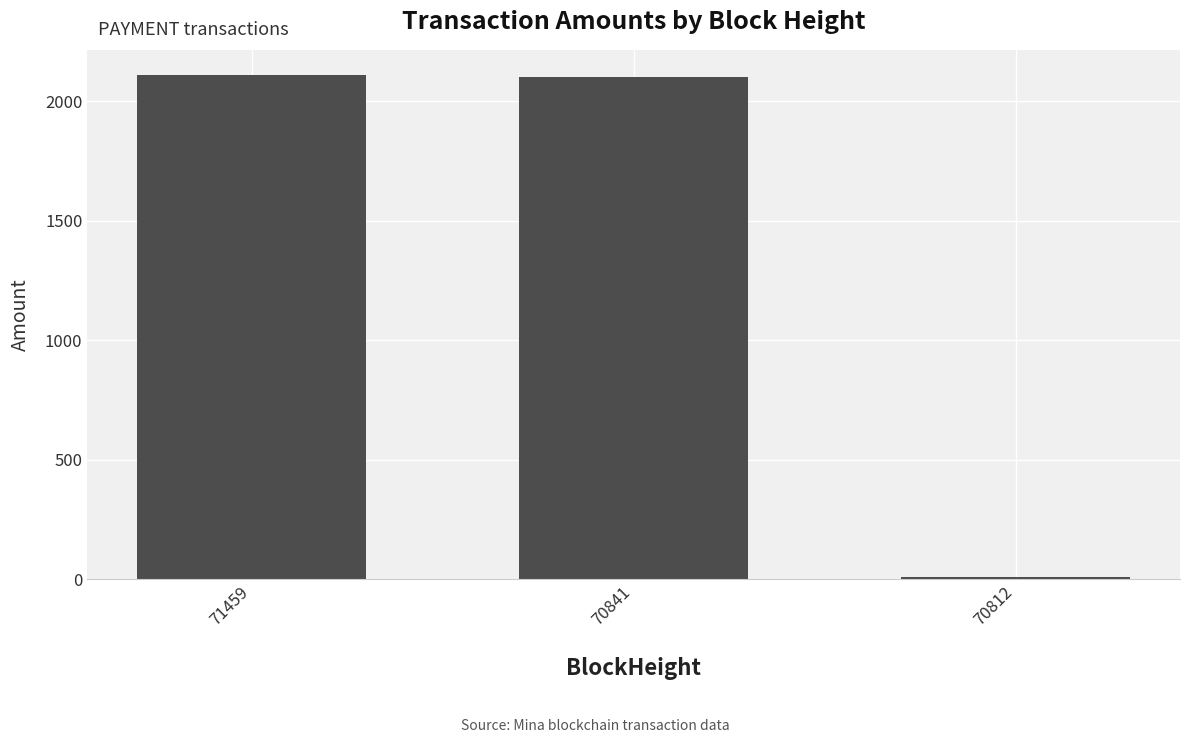

At which category does the chart reach its minimum across all series?

70812